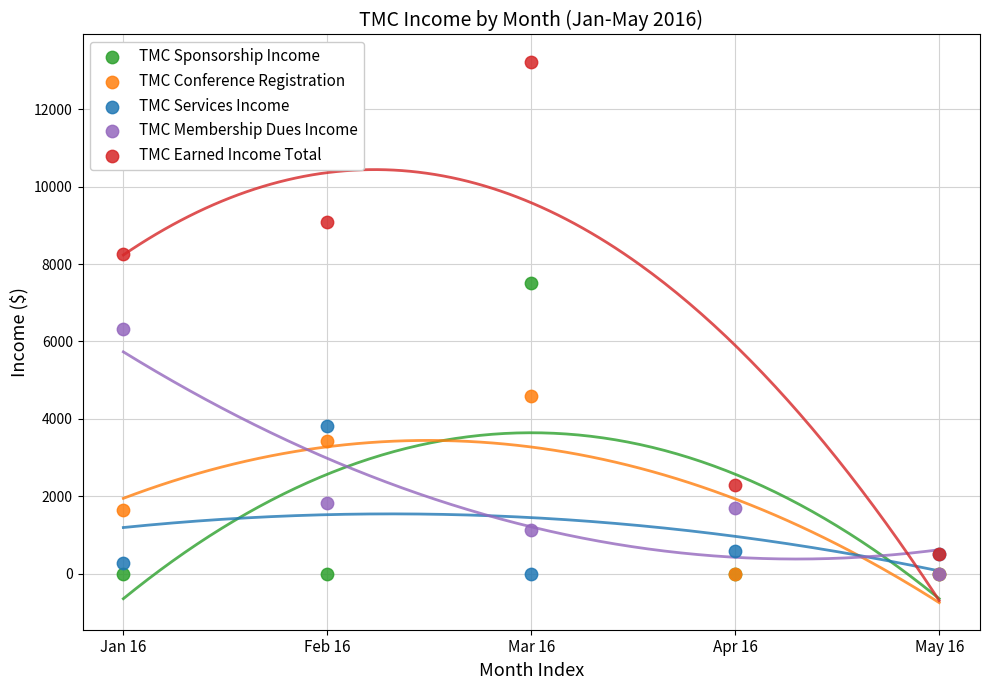

In the TMC Membership Dues Income series, what Y value is closest to 3162?

1825.0